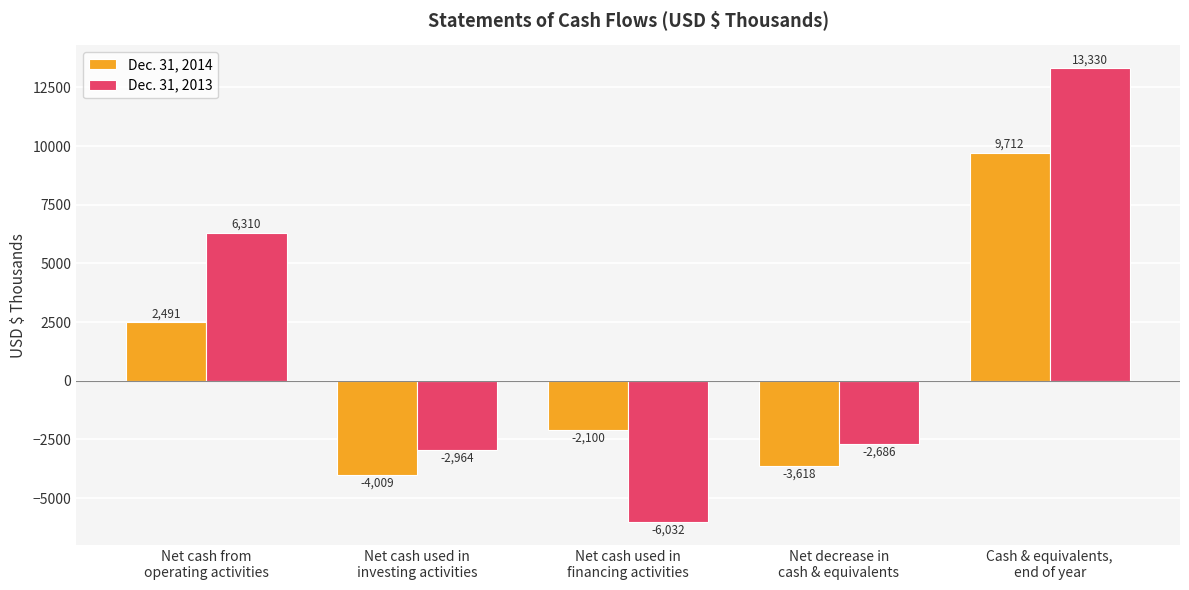

Reading left to right, list all the values displayed in this chart.

Dec. 31, 2014: 2491	-4009	-2100	-3618	9712
Dec. 31, 2013: 6310	-2964	-6032	-2686	13330